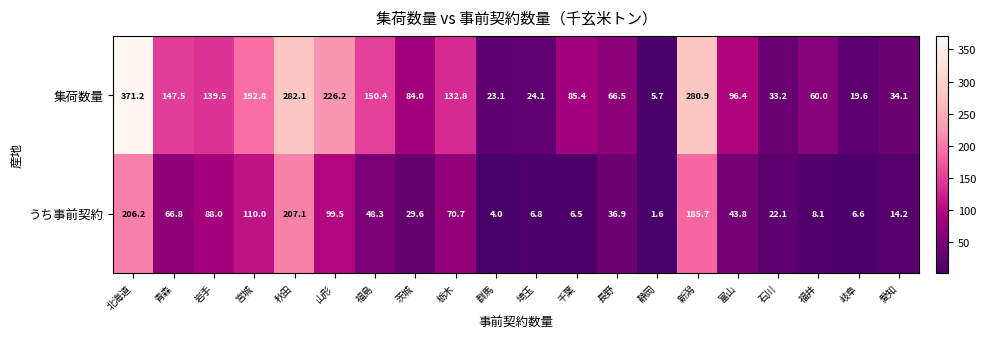

True or false: 集荷数量 has a value of 501.3 at 新潟.

False